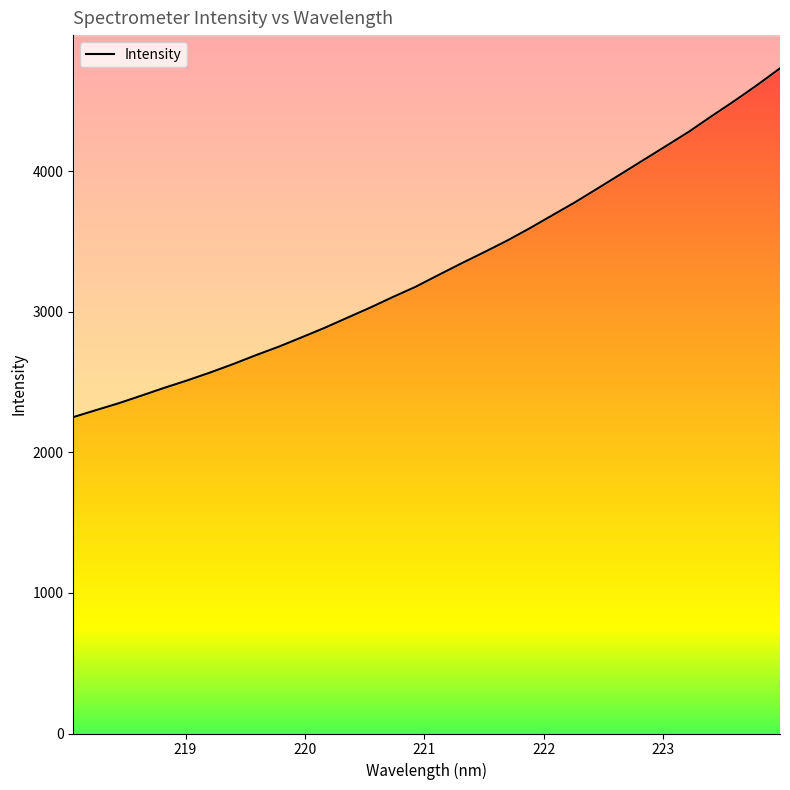

Does the chart display data point markers on the line(s)?

No